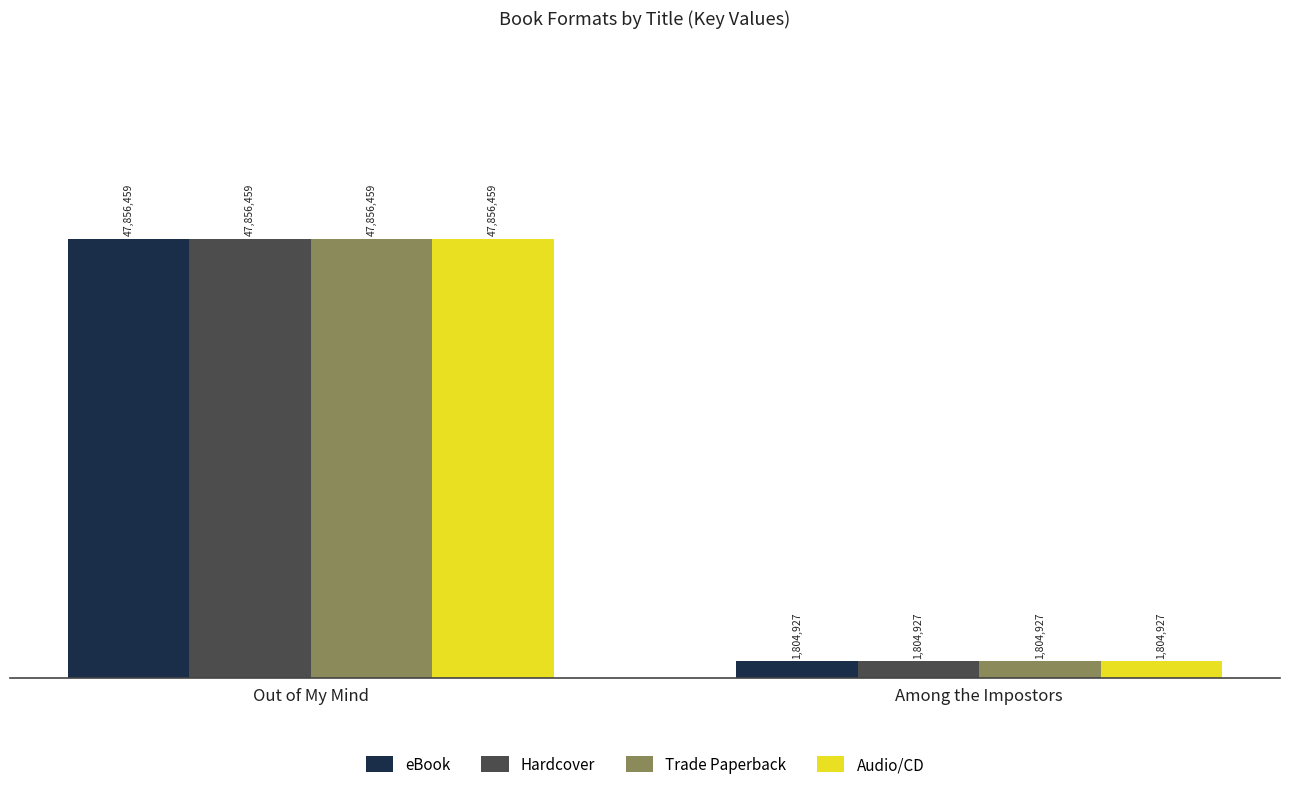

What is the sum of all eBook values?

49661386